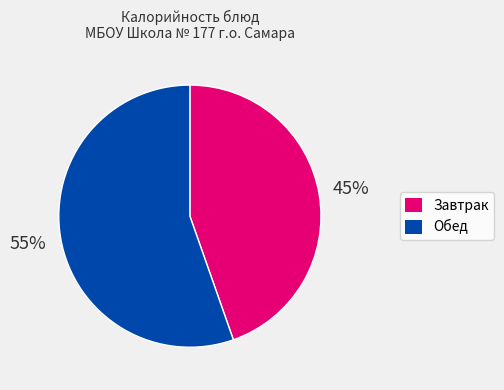

Is there a majority slice in this chart?

Yes